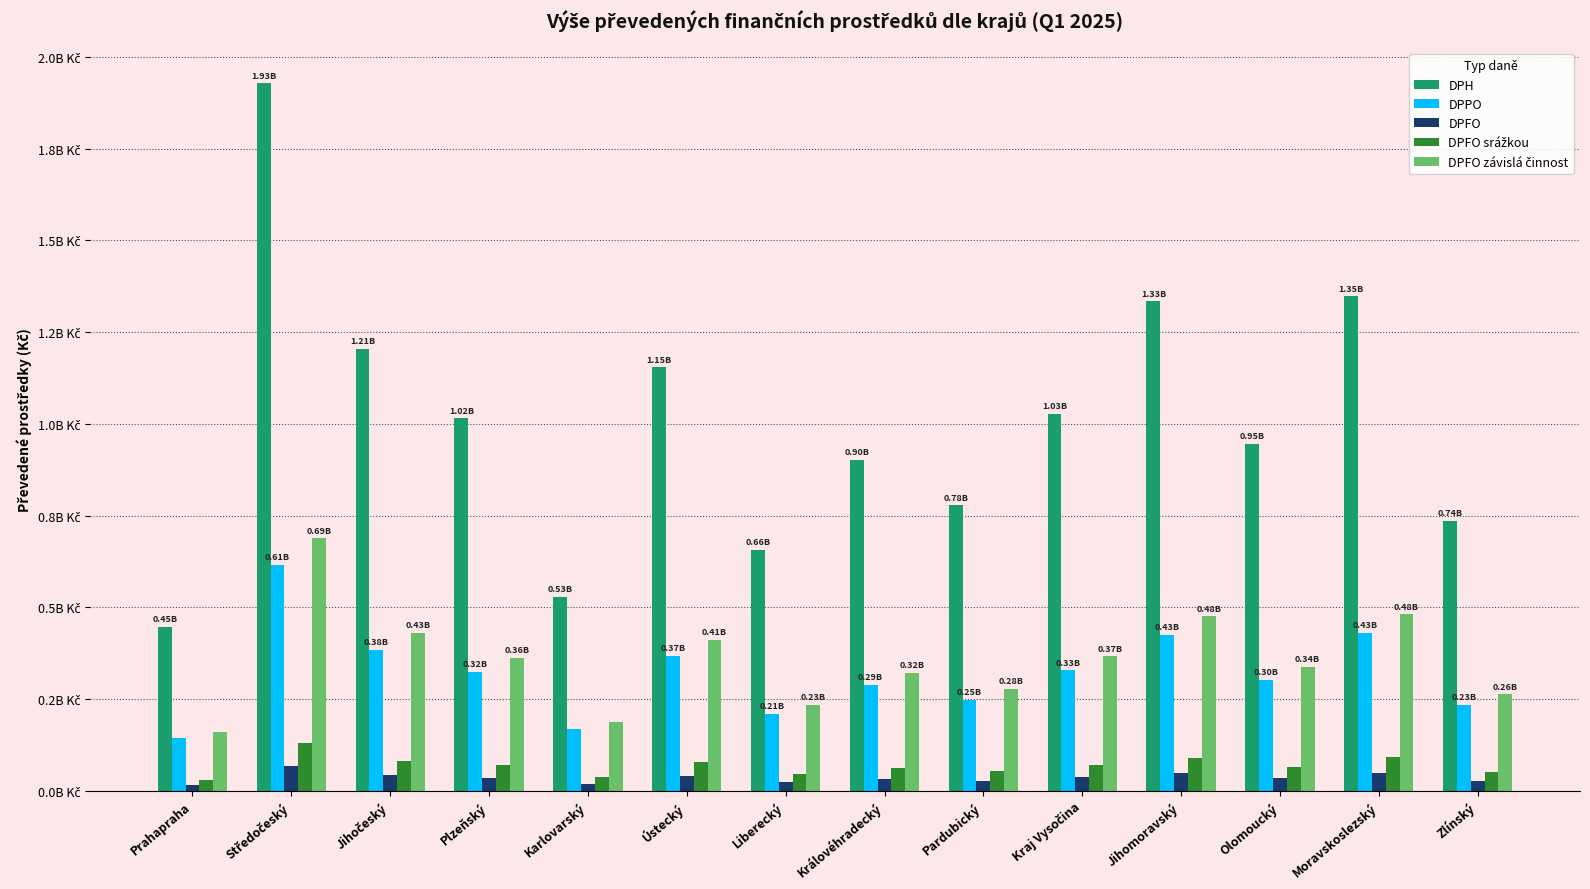

The value of DPH at Pardubický is 777965455.1. True or false?

True